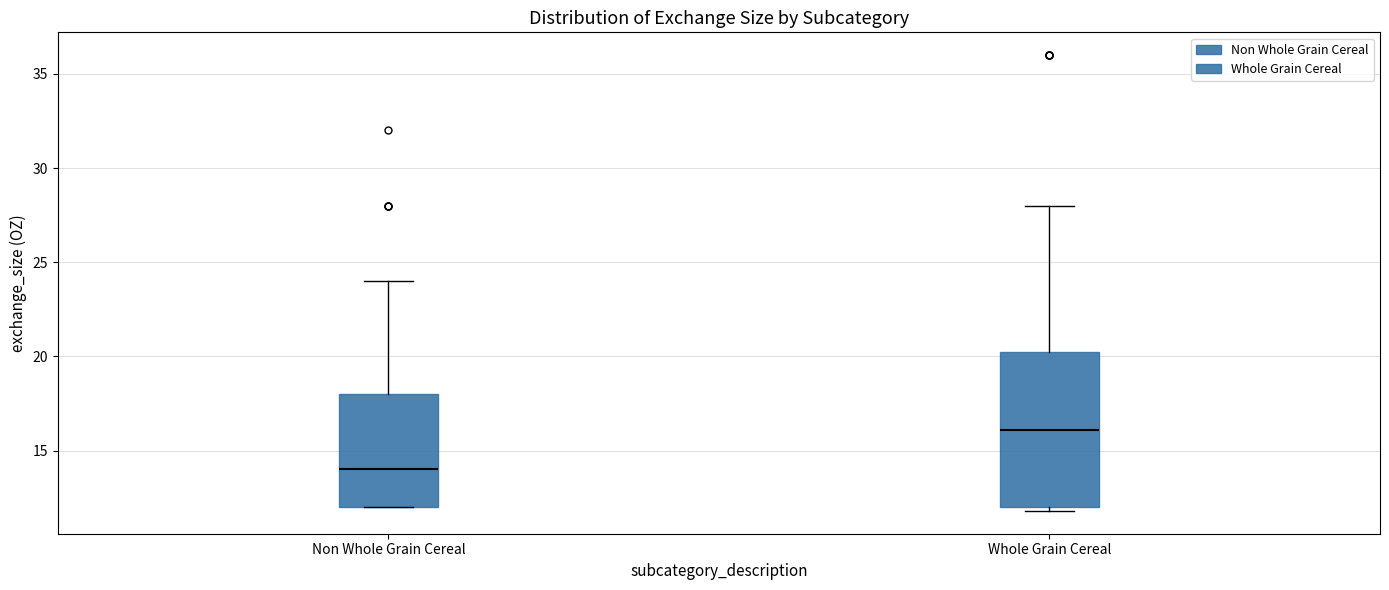

Where does the upper whisker of the box for Whole Grain Cereal end on the y-axis? The values are not printed on the chart, so give them approximately, as read against the axis.

28.0